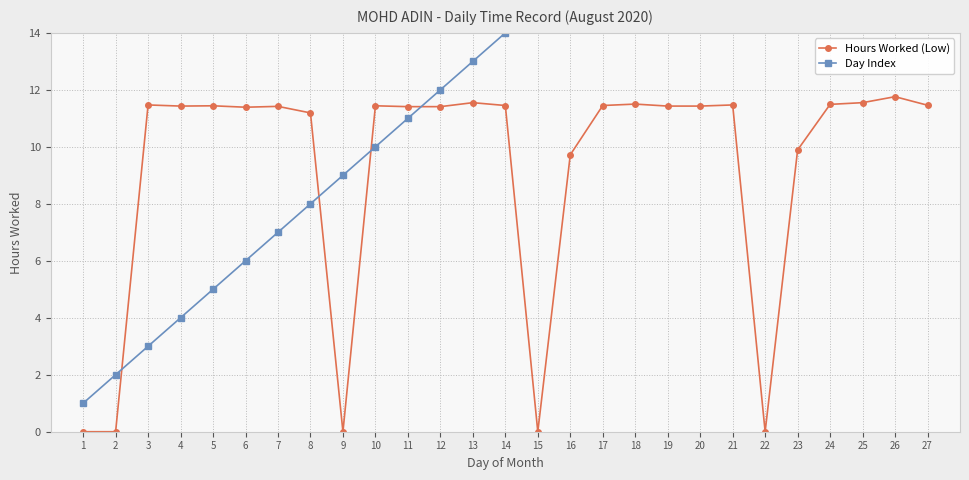

What are all the series names shown in the legend?

Hours Worked (Low), Day Index